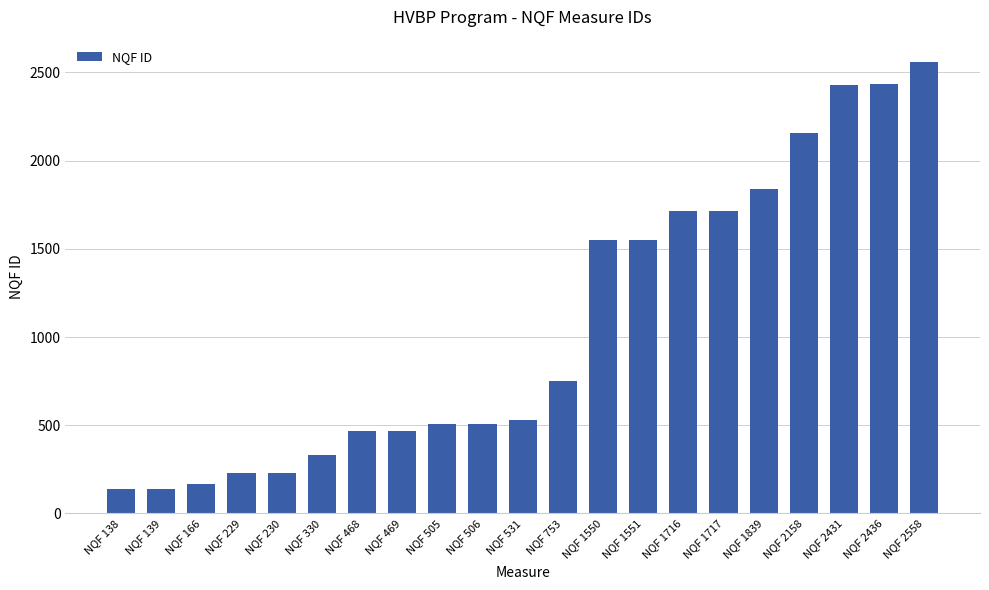

Read the value at NQF 469, to the nearest 50.

450